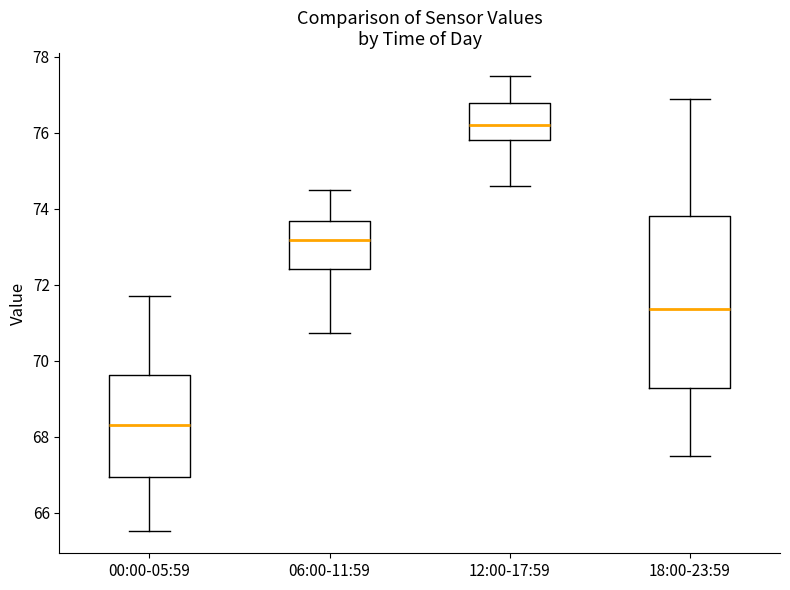

Reading left to right, transcribe this box plot: for each box, give where its median line is, the range the box spans, and where its two whiskers end, as read against the y-axis. The values are not printed on the chart, so give them approximately, as read against the axis.

00:00-05:59: median 68.4, box 67.0 to 69.6, whiskers 65.6 to 71.8
06:00-11:59: median 73.2, box 72.4 to 73.6, whiskers 70.8 to 74.6
12:00-17:59: median 76.2, box 75.8 to 76.8, whiskers 74.6 to 77.6
18:00-23:59: median 71.4, box 69.2 to 73.8, whiskers 67.6 to 77.0